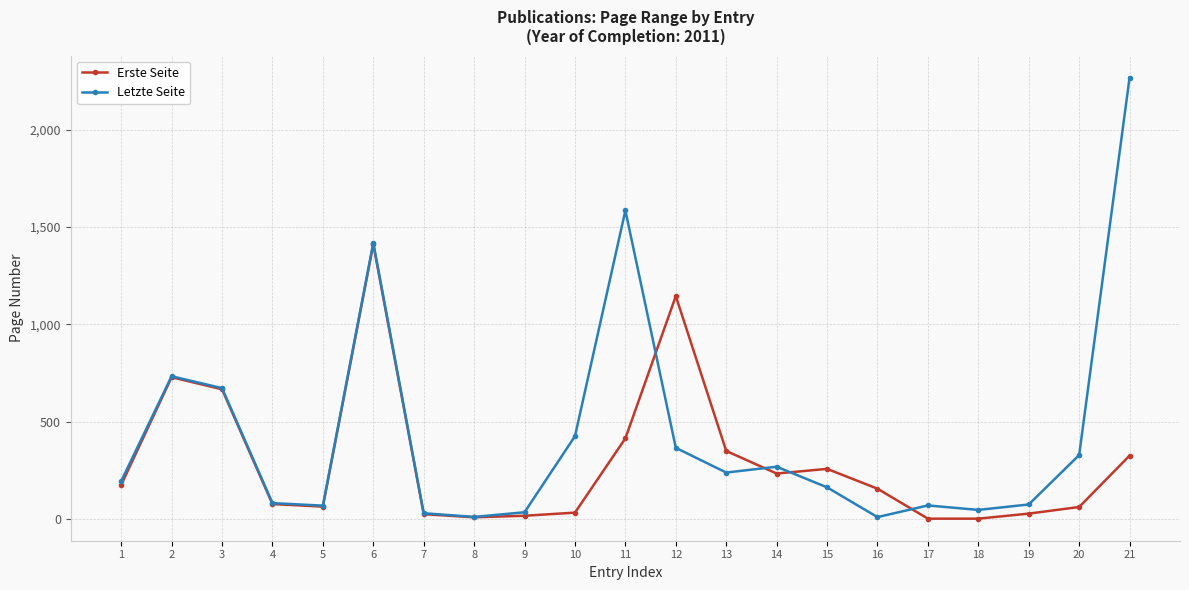

Which series has the largest range (max minus min)?

Letzte Seite